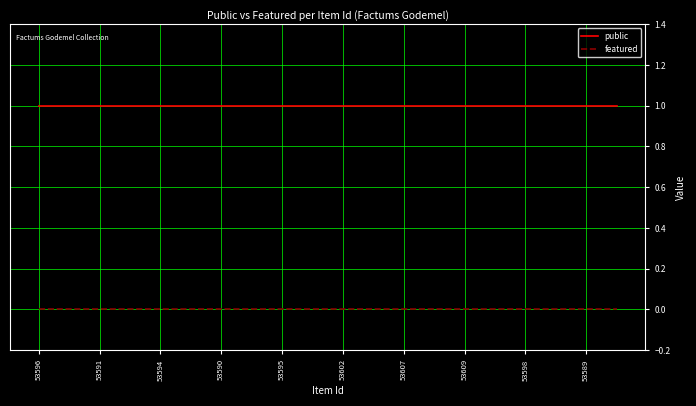

List the series in order of their peak value, lowest first.

featured, public